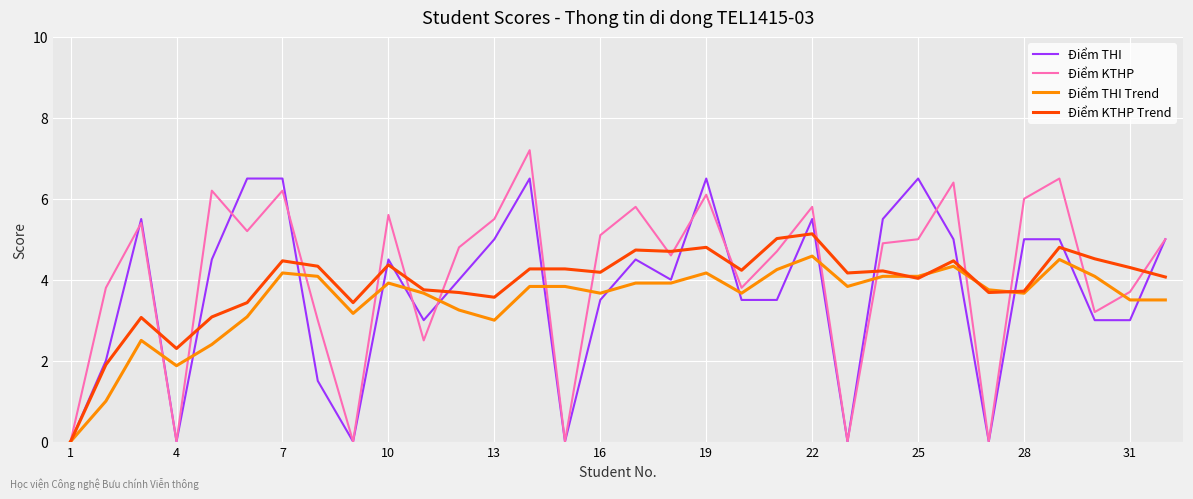

What is the greatest value displayed?

7.2